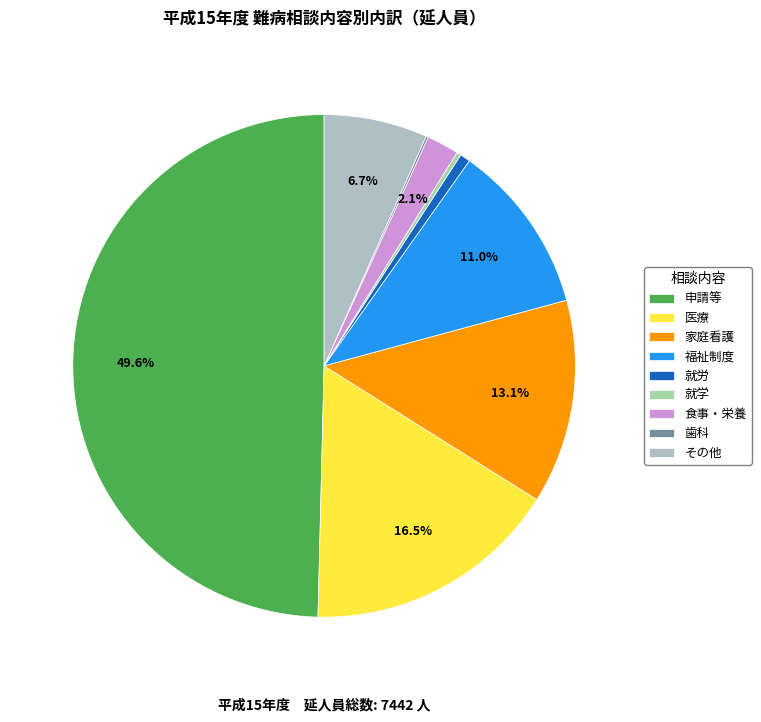

To the nearest percent, what is the difference between the 就労 and 食事・栄養 slice percentages?

1%